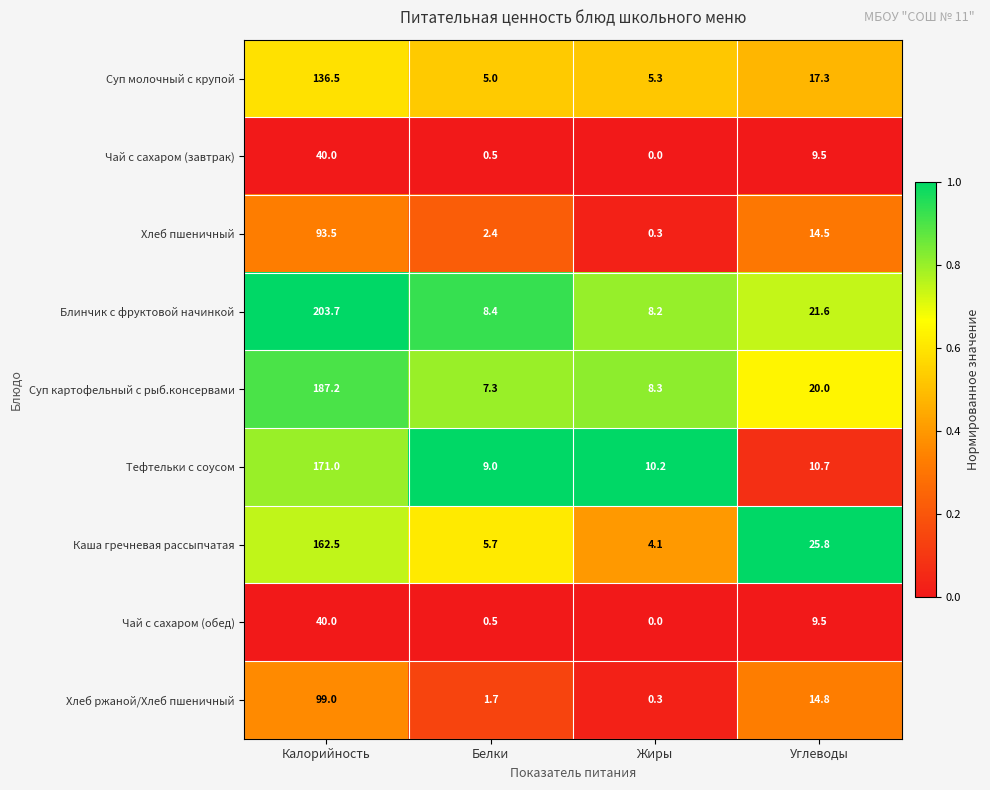

Which series has the largest total across all categories?

Блинчик с фруктовой начинкой